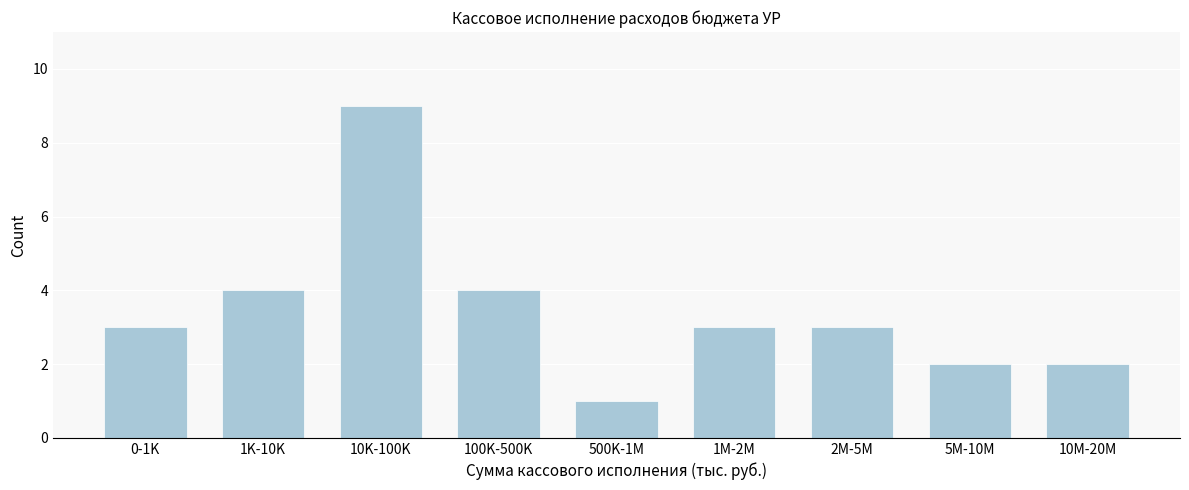

Reading left to right, extract all data points from this chart.

3	4	9	4	1	3	3	2	2